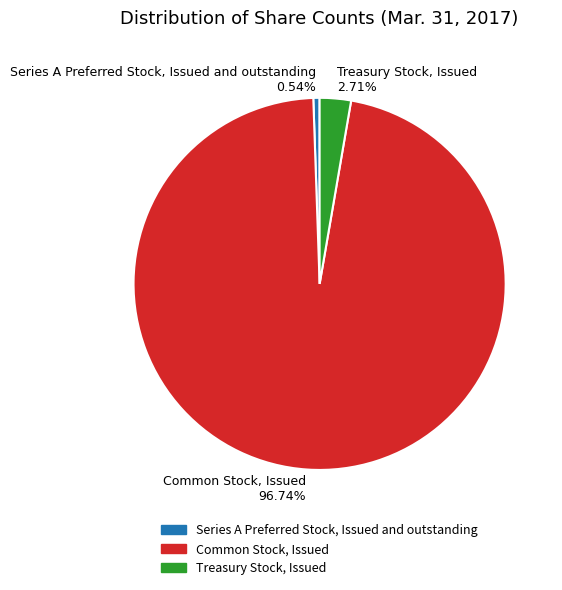

To the nearest percent, what is the combined percentage of Treasury Stock, Issued and Common Stock, Issued?

99%